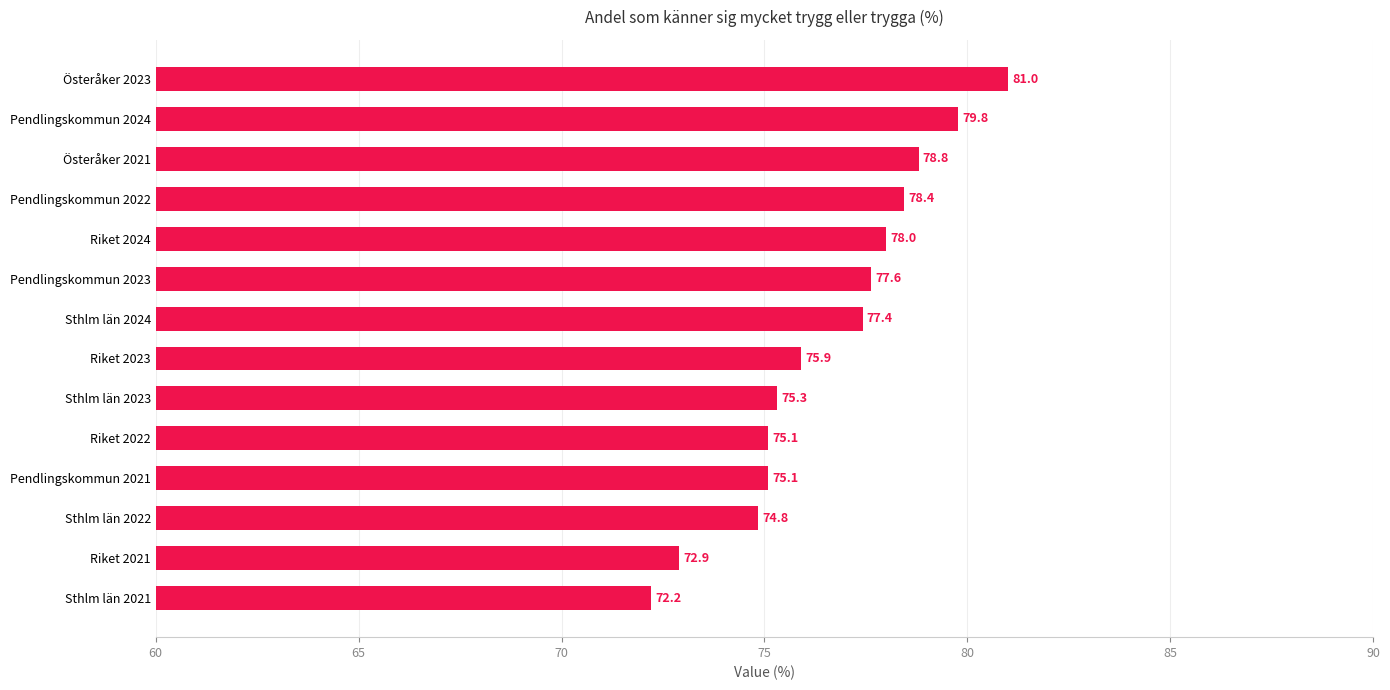

What is the maximum value shown in the chart?

81.0